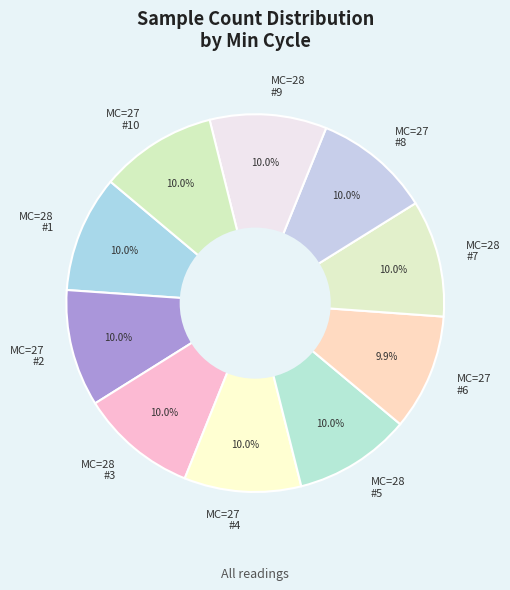

Does MC=27 #4 represent more than half of the total?

No